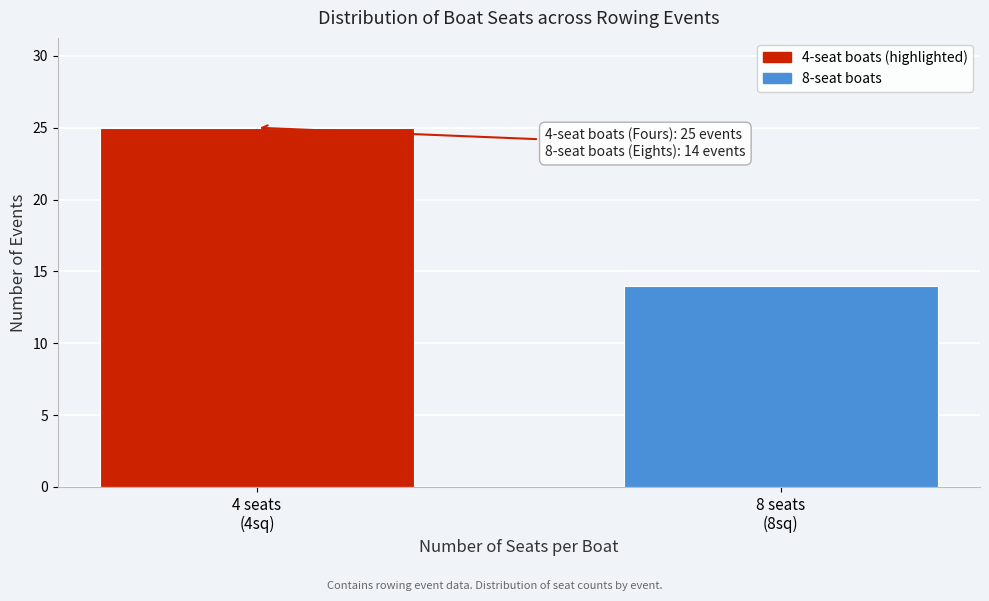

Reading left to right, transcribe all the data shown in this chart.

25	14